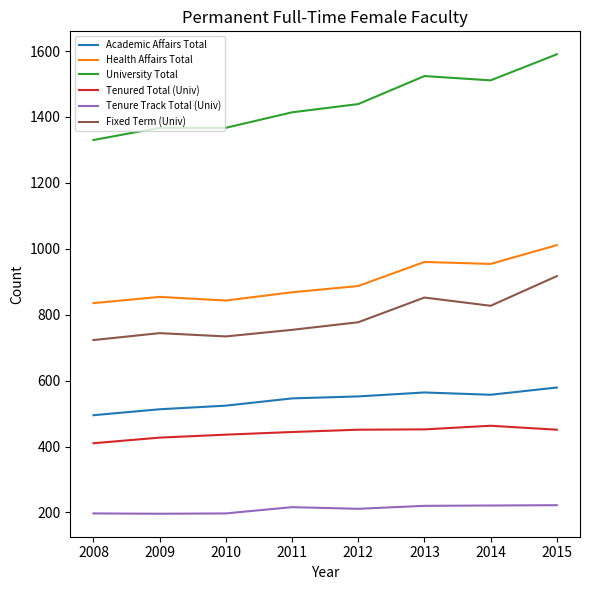

Is the value of Health Affairs Total at 2013 greater than the value of Fixed Term (Univ) at 2012?

Yes